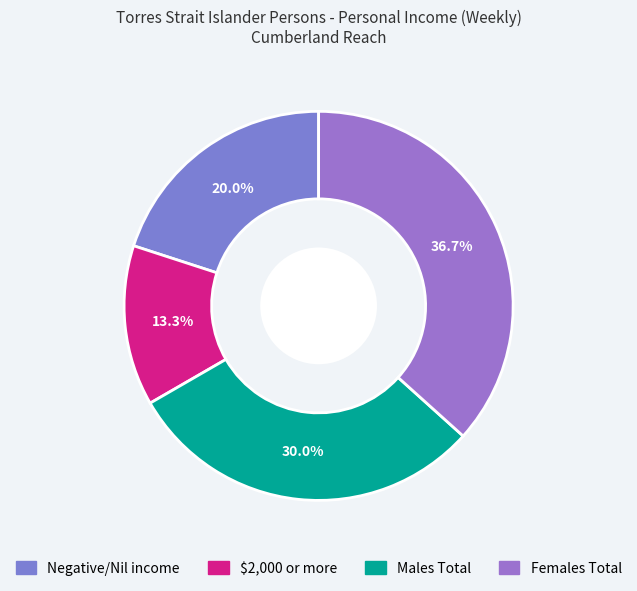

To the nearest percent, what percentage of the pie is Males Total?

30%